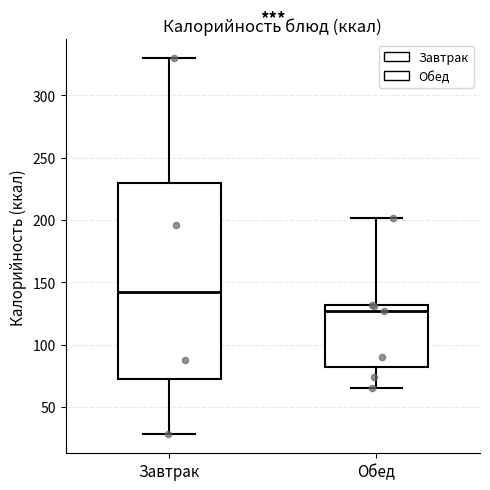

Which box is the tallest, from its lower edge to its upper edge?

Завтрак